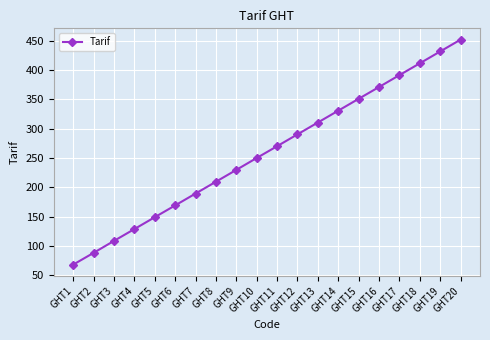

What is the change in value from GHT8 to GHT19?

+222.2